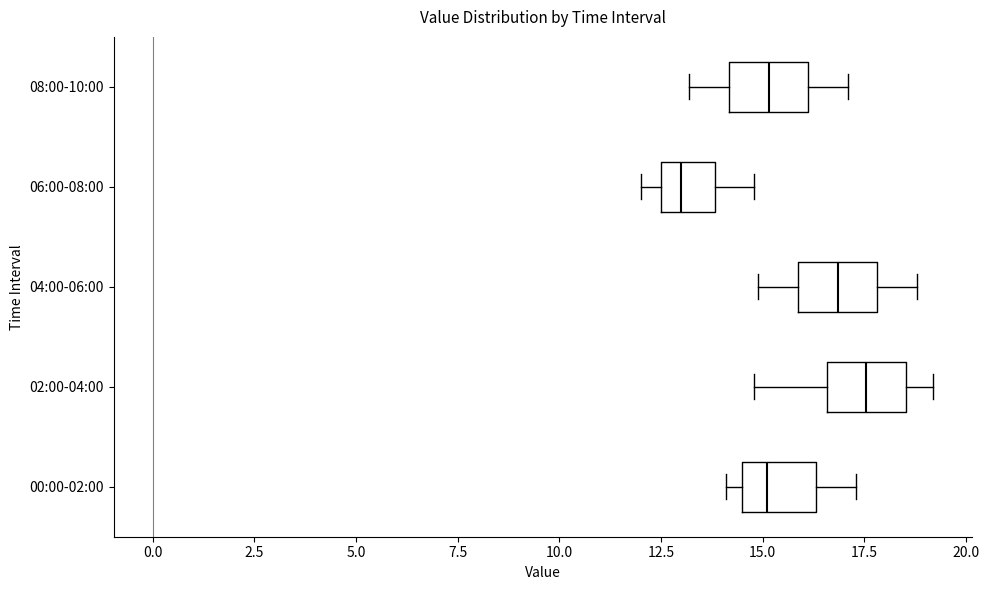

Where is the right edge of the box for 06:00-08:00 on the x-axis? The values are not printed on the chart, so give them approximately, as read against the axis.

14.0